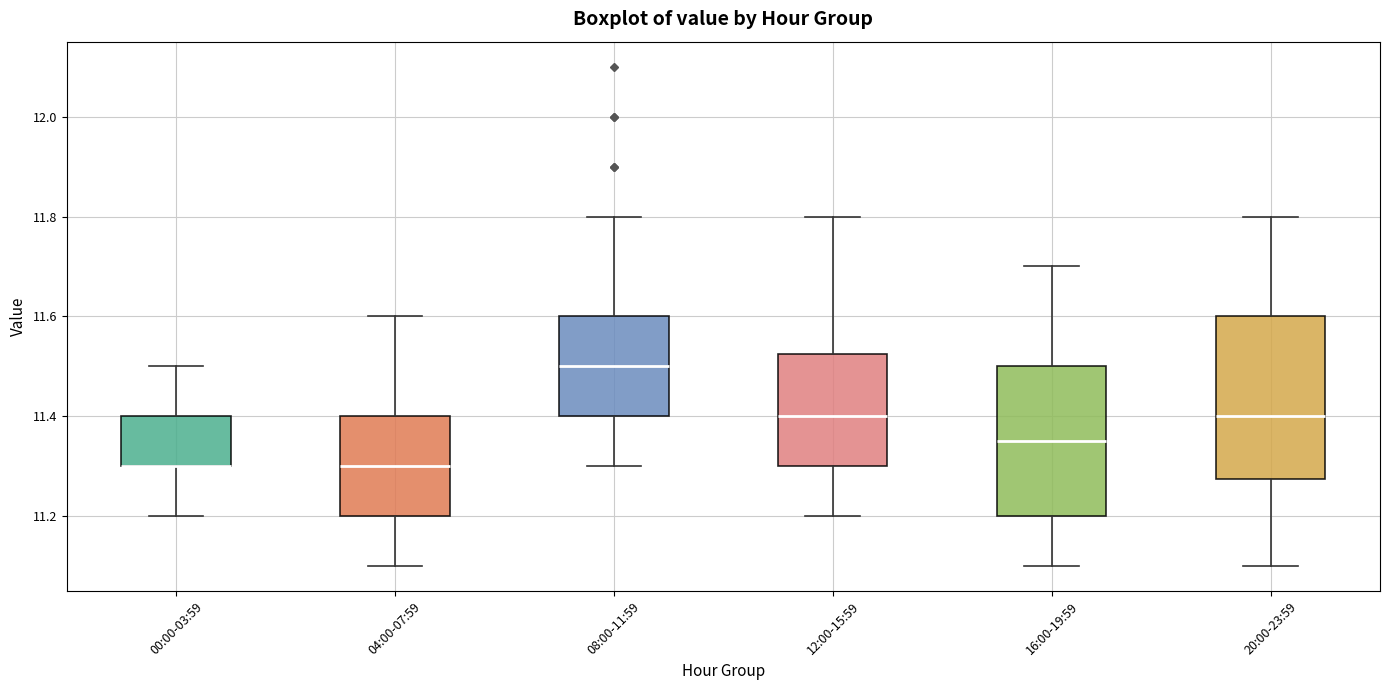

Reading left to right, transcribe this box plot: for each box, give where its median line is, the range the box spans, and where its two whiskers end, as read against the y-axis. The values are not printed on the chart, so give them approximately, as read against the axis.

00:00-03:59: median 11.30 (drawn on the box's lower edge), box 11.30 to 11.40, whiskers 11.20 to 11.50
04:00-07:59: median 11.30, box 11.20 to 11.40, whiskers 11.10 to 11.60
08:00-11:59: median 11.50, box 11.40 to 11.60, whiskers 11.30 to 11.80
12:00-15:59: median 11.40, box 11.30 to 11.52, whiskers 11.20 to 11.80
16:00-19:59: median 11.36, box 11.20 to 11.50, whiskers 11.10 to 11.70
20:00-23:59: median 11.40, box 11.28 to 11.60, whiskers 11.10 to 11.80